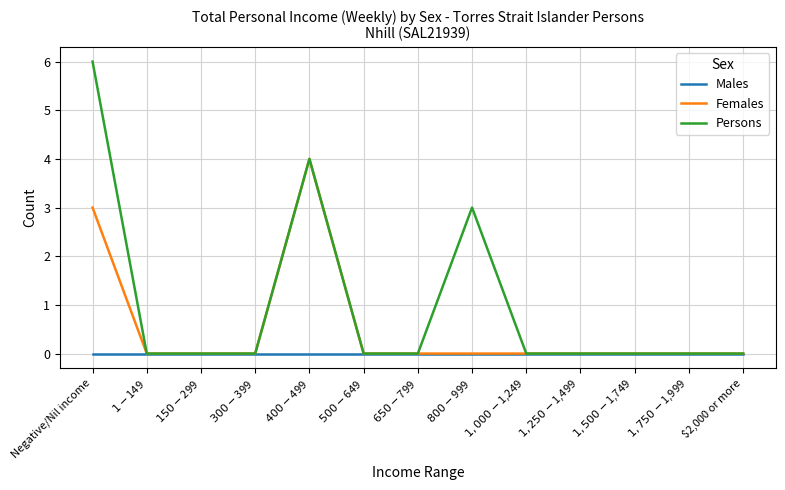

True or false: Females has a value of 2 at $1,750-$1,999.

False